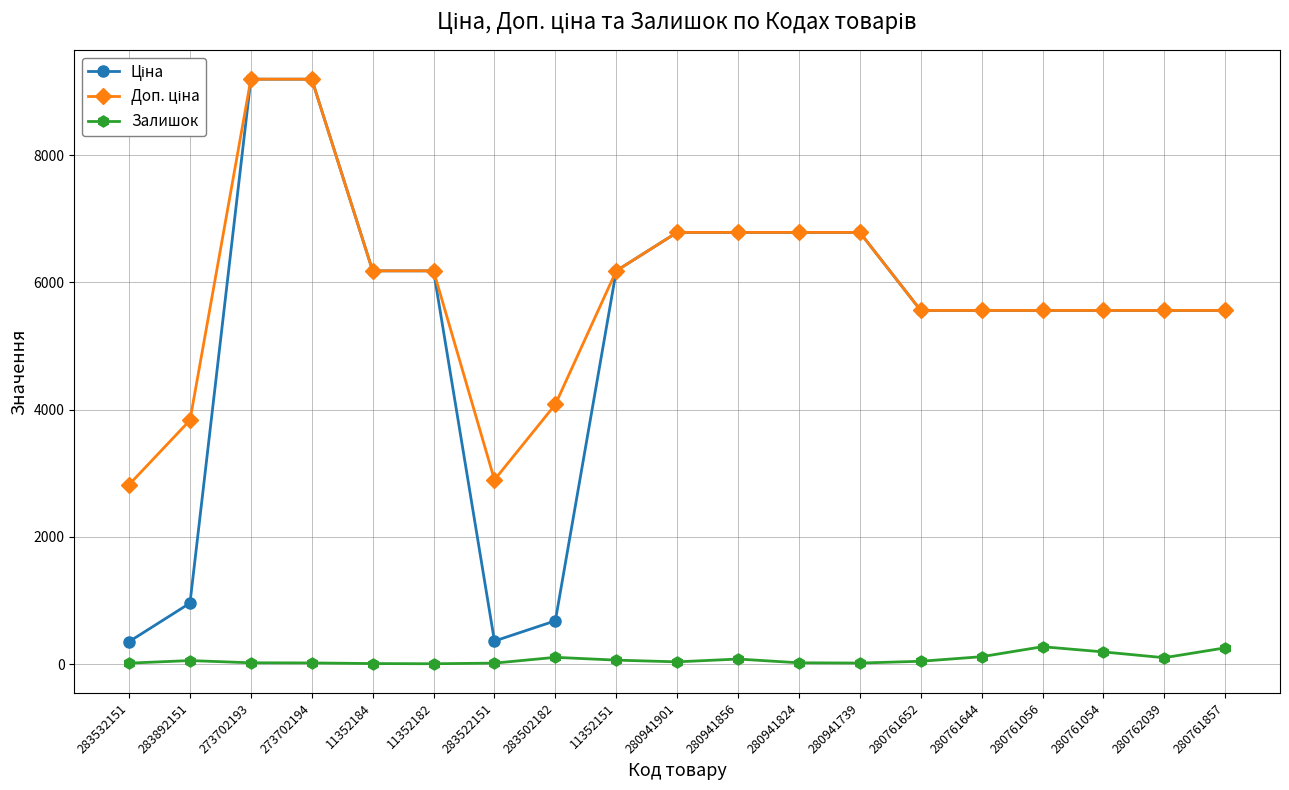

How many data points does each series have?

19